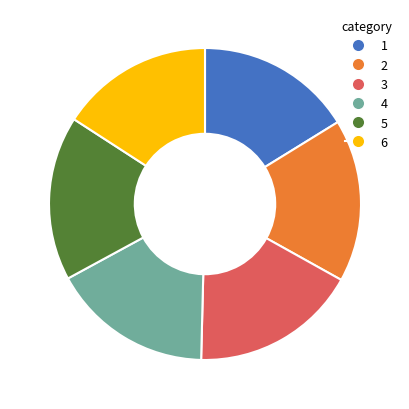

How many segments does this pie chart have?

6